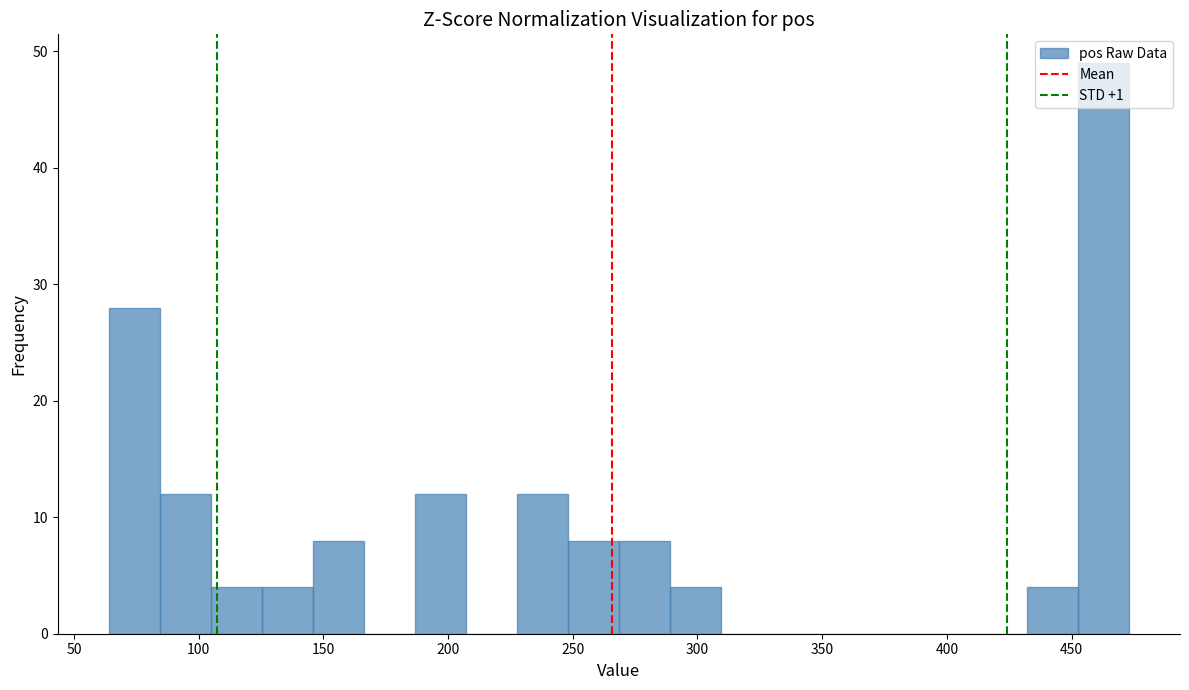

Reading left to right, transcribe this chart: for each bar, give the range it covers on the x-axis and its height. Neither the bar edges nor the heights are printed on the chart, so give them approximately, as read against the axes.

65 to 85: 28
85 to 105: 12
105 to 125: 4
125 to 145: 4
145 to 165: 8
165 to 185: 0
185 to 205: 12
205 to 230: 0
230 to 250: 12
250 to 270: 8
270 to 290: 8
290 to 310: 4
310 to 330: 0
330 to 350: 0
350 to 370: 0
370 to 390: 0
390 to 410: 0
410 to 430: 0
430 to 455: 4
455 to 475: 49